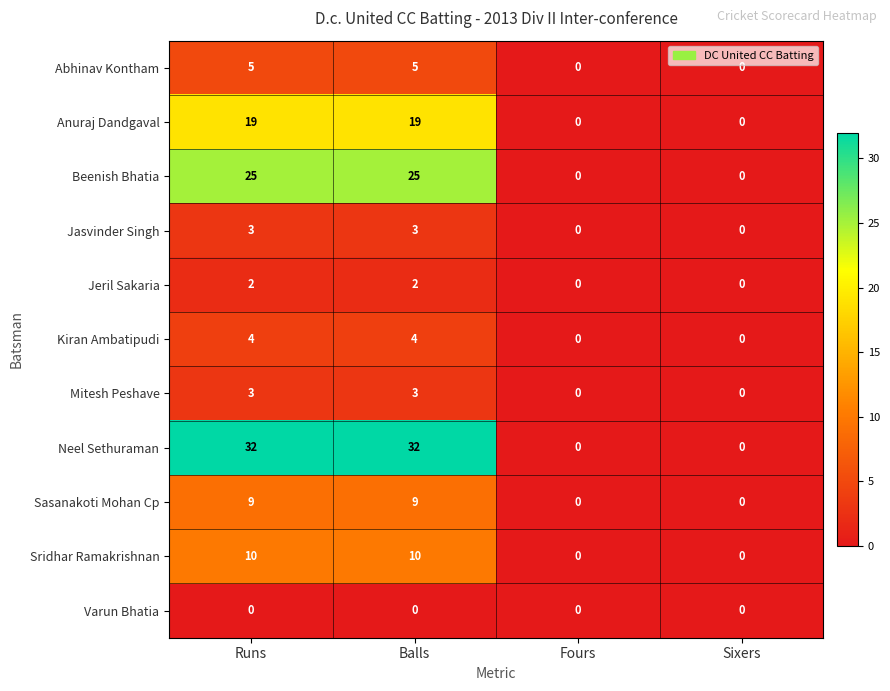

Which series has the widest spread of values?

Neel Sethuraman